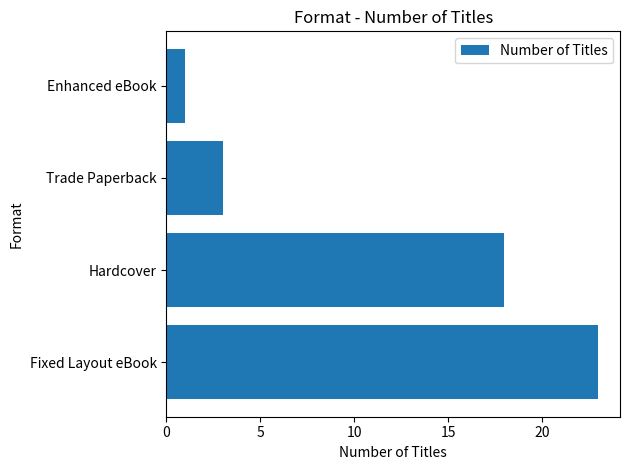

True or false: the data shows 2 at Trade Paperback.

False